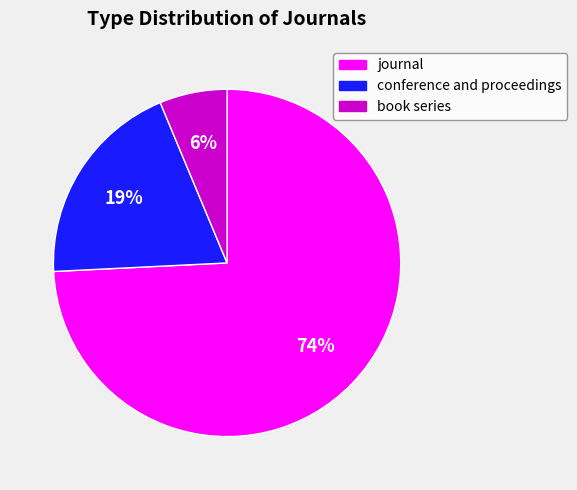

Is journal the majority of the pie?

Yes